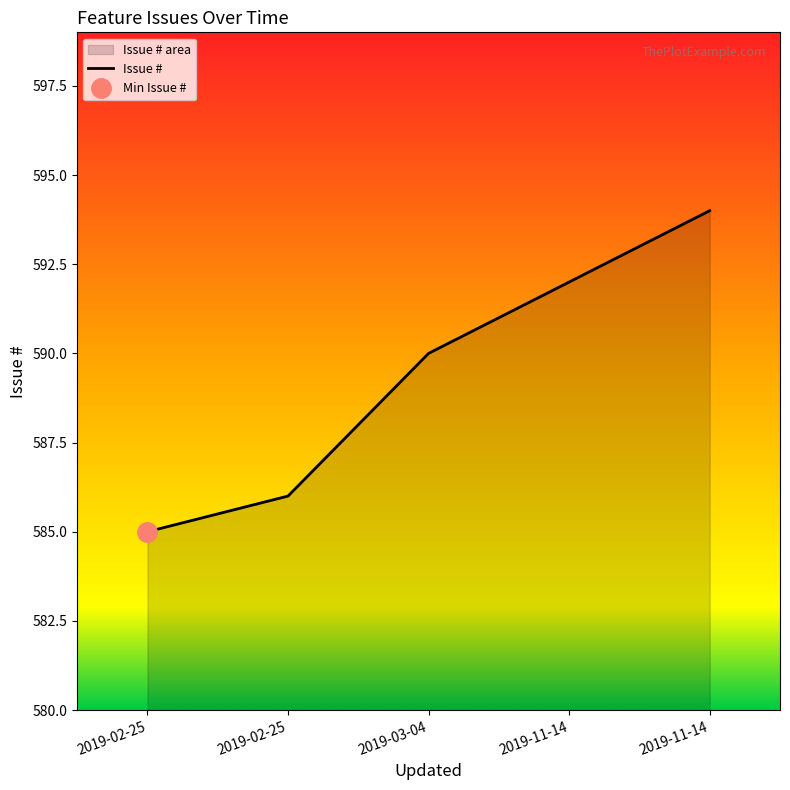

What is the sum of all values?

2947